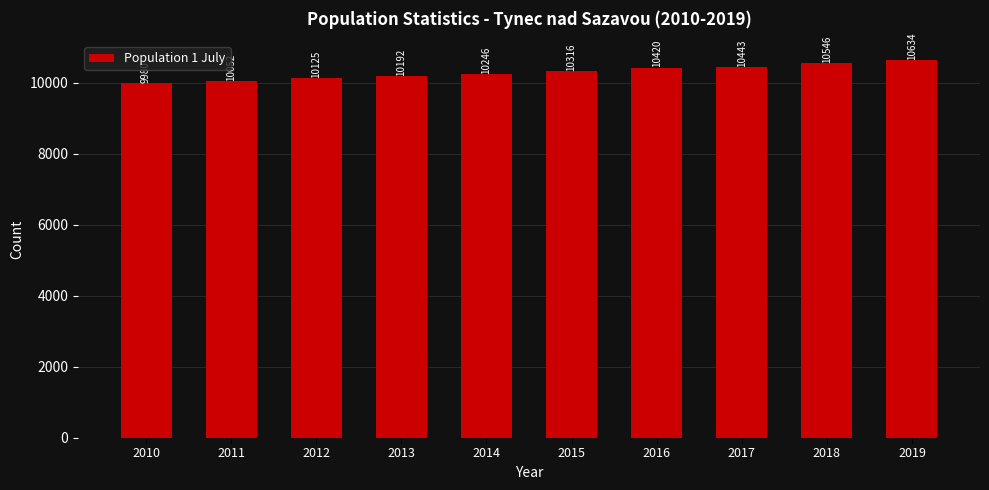

Reading left to right, list all the values displayed in this chart.

2010=9980	2011=10052	2012=10125	2013=10192	2014=10246	2015=10316	2016=10420	2017=10443	2018=10546	2019=10634